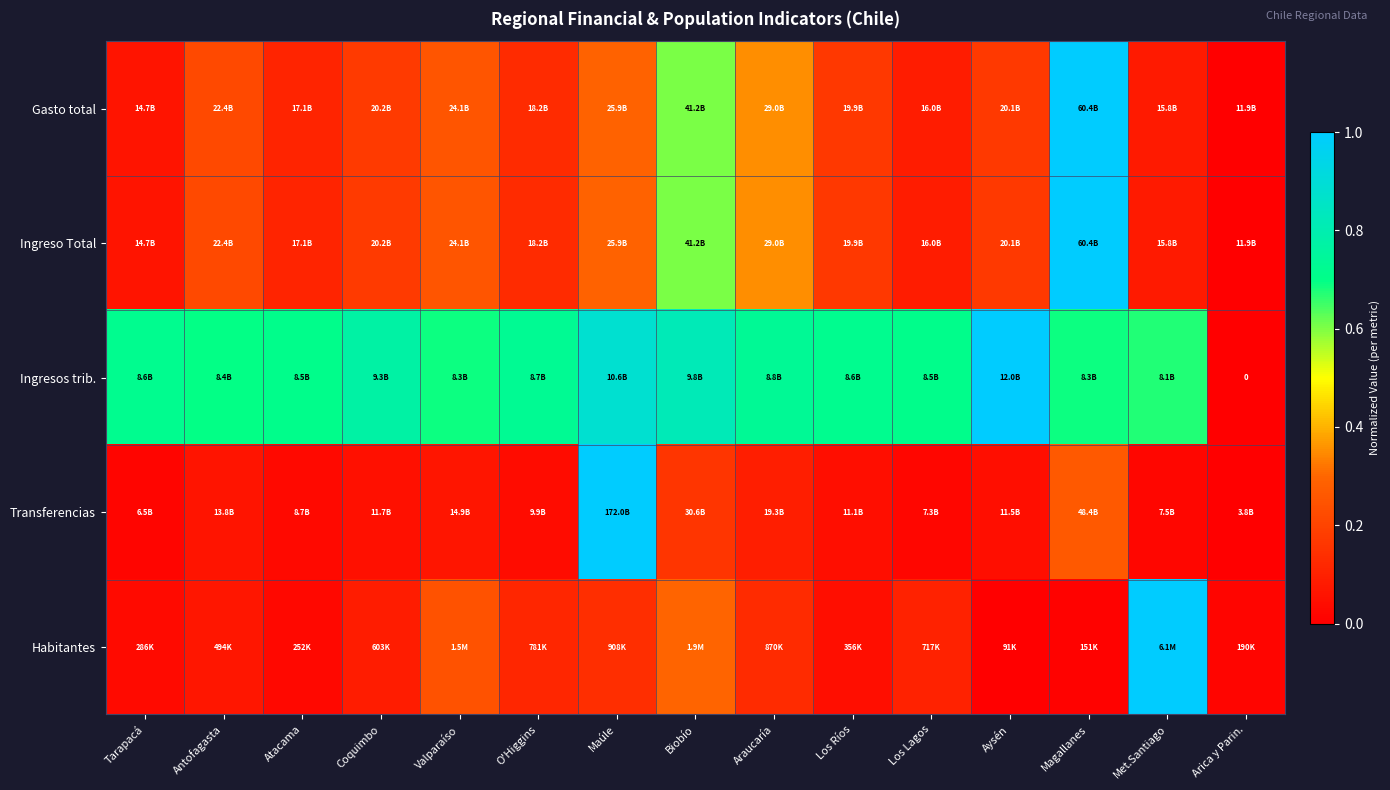

Rank the categories by Transferencias value from highest to lowest.

Maúle, Magallanes, Biobío, Araucaría, Valparaíso, Antofagasta, Coquimbo, Aysén, Los Ríos, O'Higgins, Atacama, Met.Santiago, Los Lagos, Tarapacá, Arica y Parin.